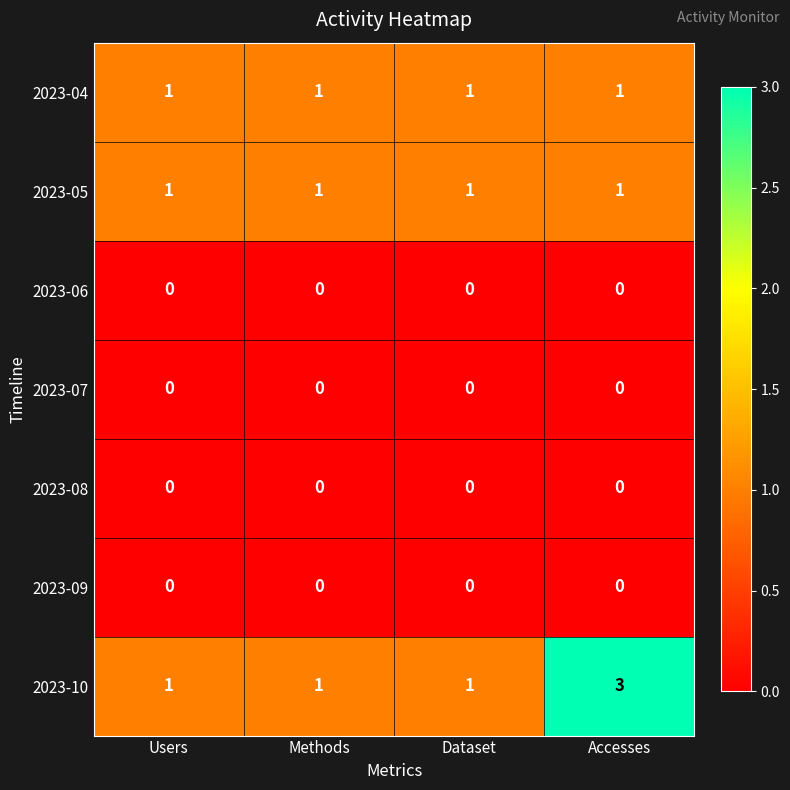

At which category is the sum across all series the highest?

Accesses